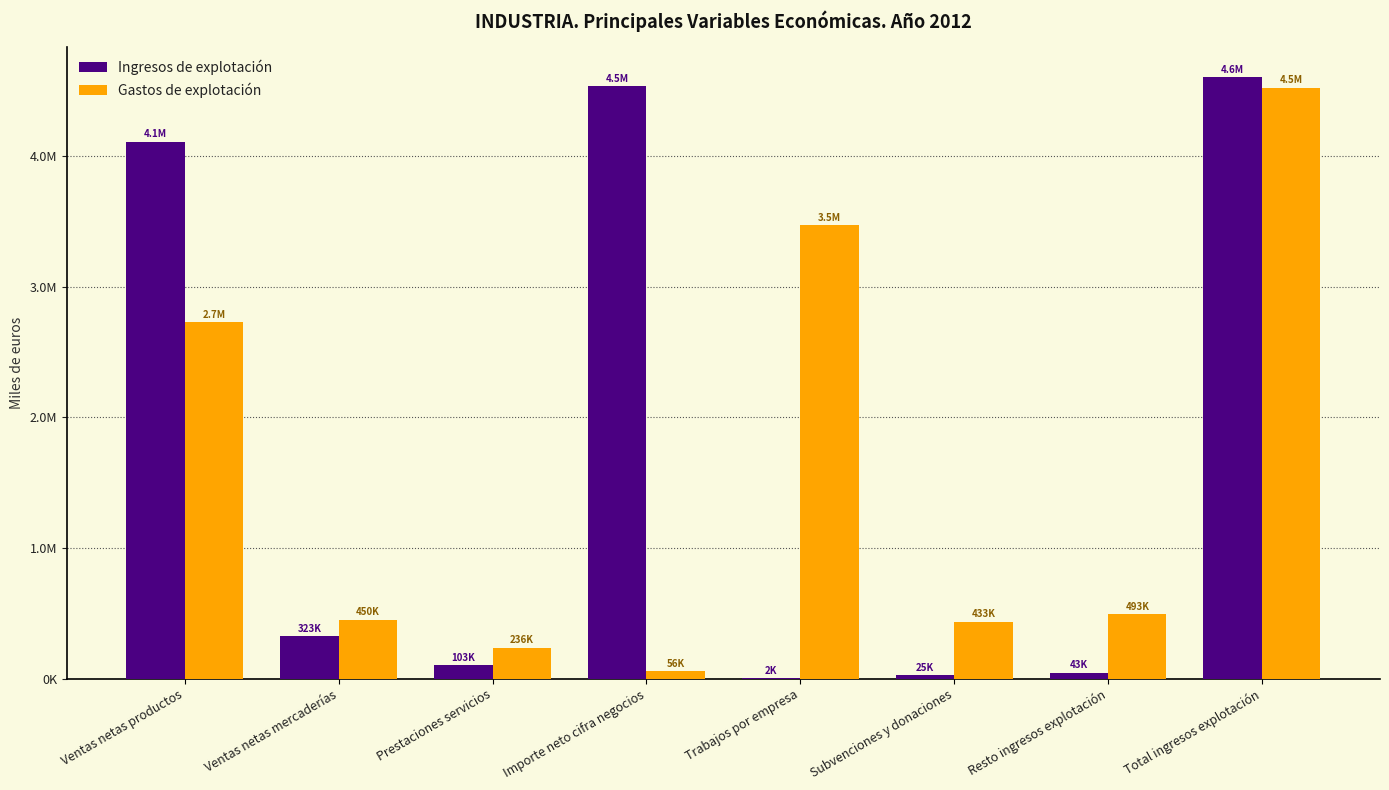

What is the highest value of the Ingresos de explotación series?

4603509